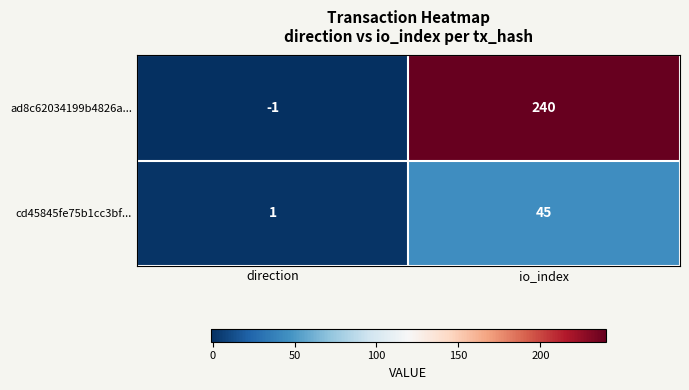

Is it true that ad8c62034199b4826a... equals 90 at io_index?

False